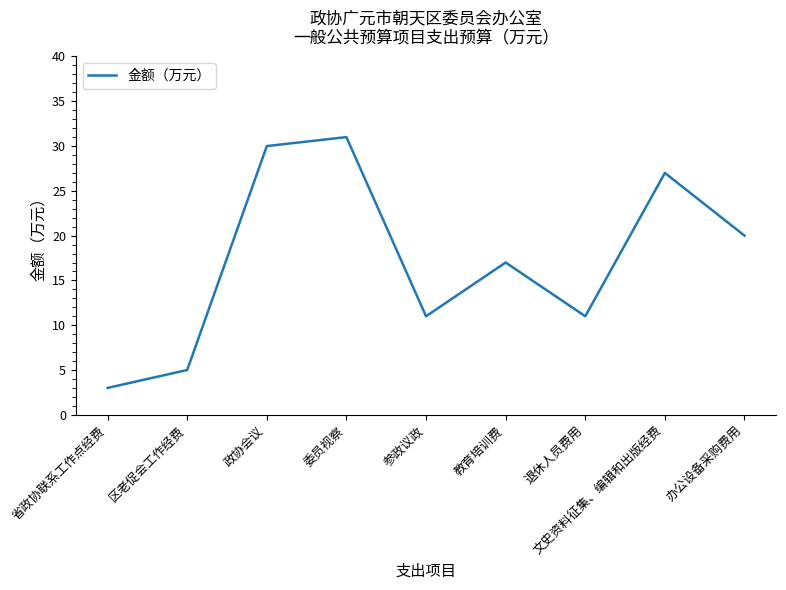

The value at 委员视察 is 53. True or false?

False